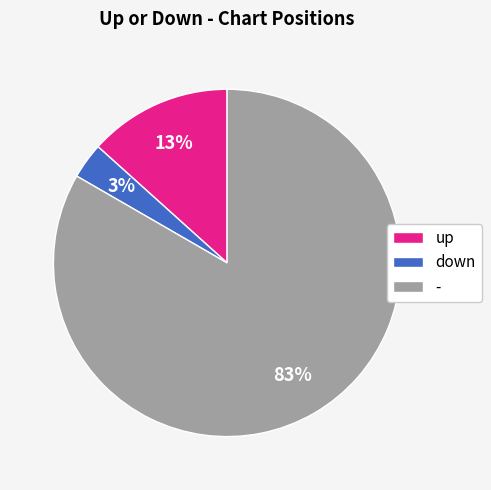

Does - represent more than half of the total?

Yes